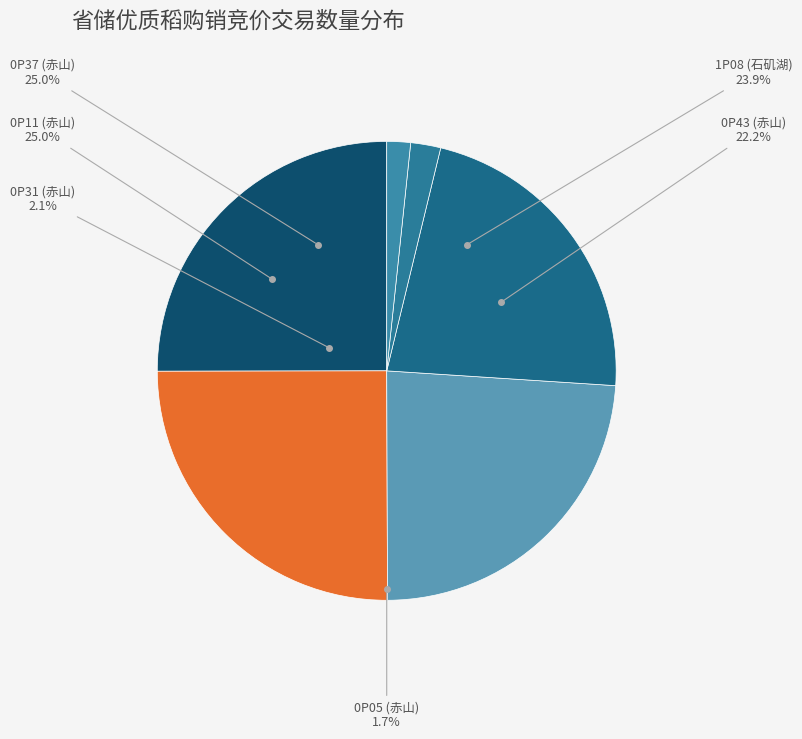

How much of the chart is everything except 0P31?

97.9%